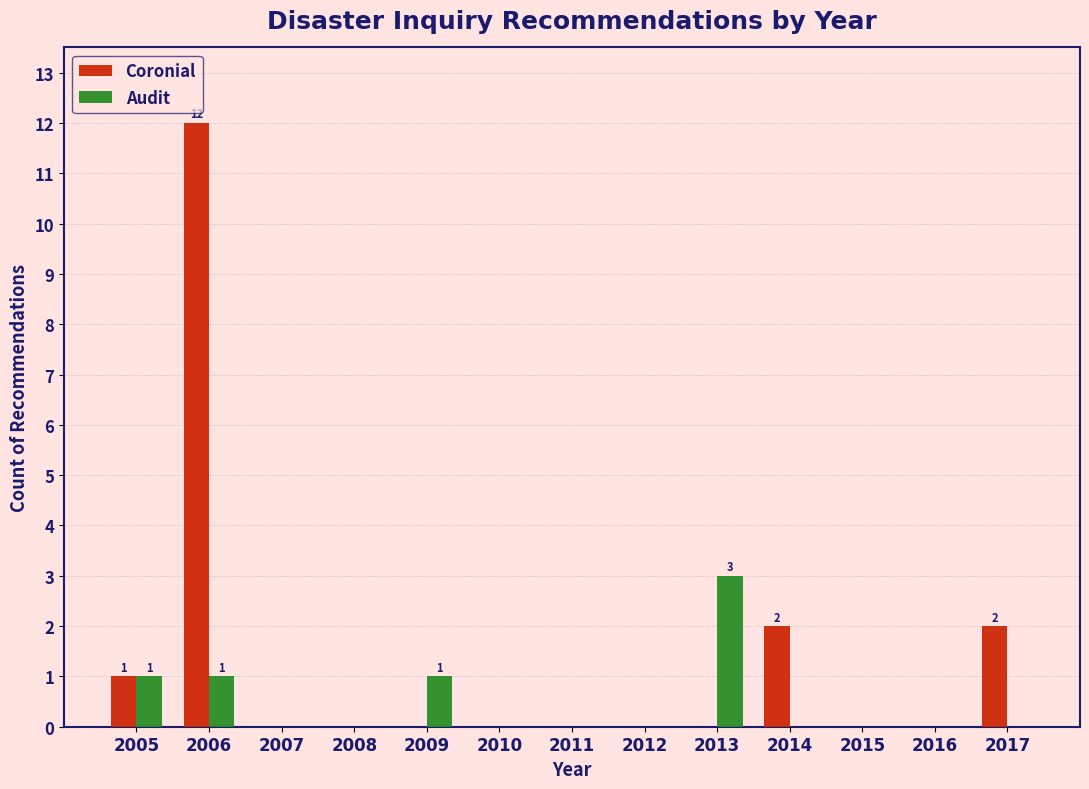

Reading left to right, what are all the values shown in this chart?

Coronial: 2005=1	2006=12	2007=0	2008=0	2009=0	2010=0	2011=0	2012=0	2013=0	2014=2	2015=0	2016=0	2017=2
Audit: 2005=1	2006=1	2007=0	2008=0	2009=1	2010=0	2011=0	2012=0	2013=3	2014=0	2015=0	2016=0	2017=0